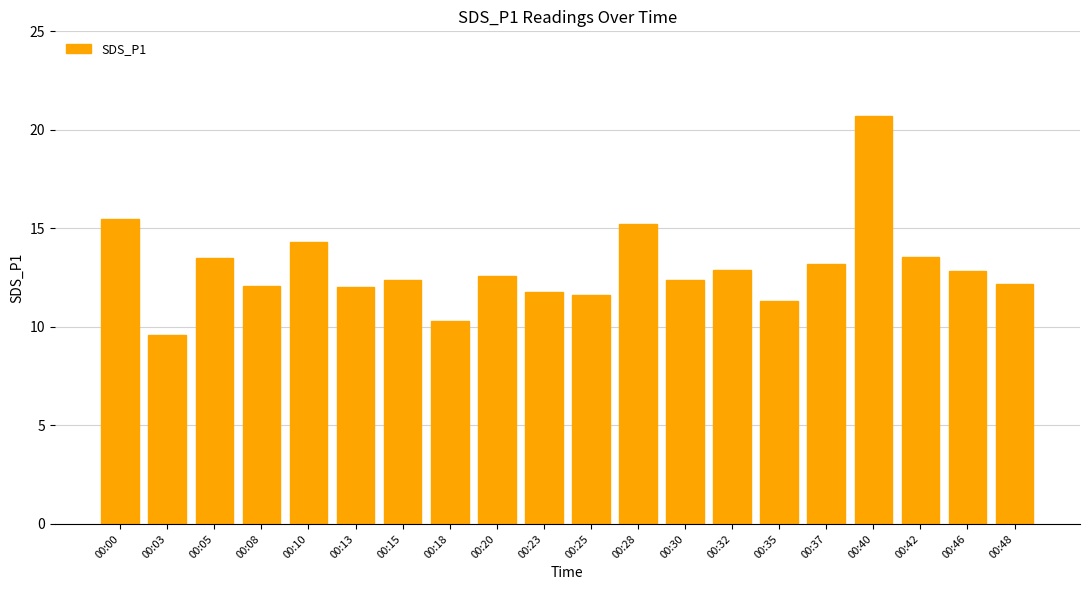

What is the ratio of the value at 00:32 to the value at 00:25?

1.1